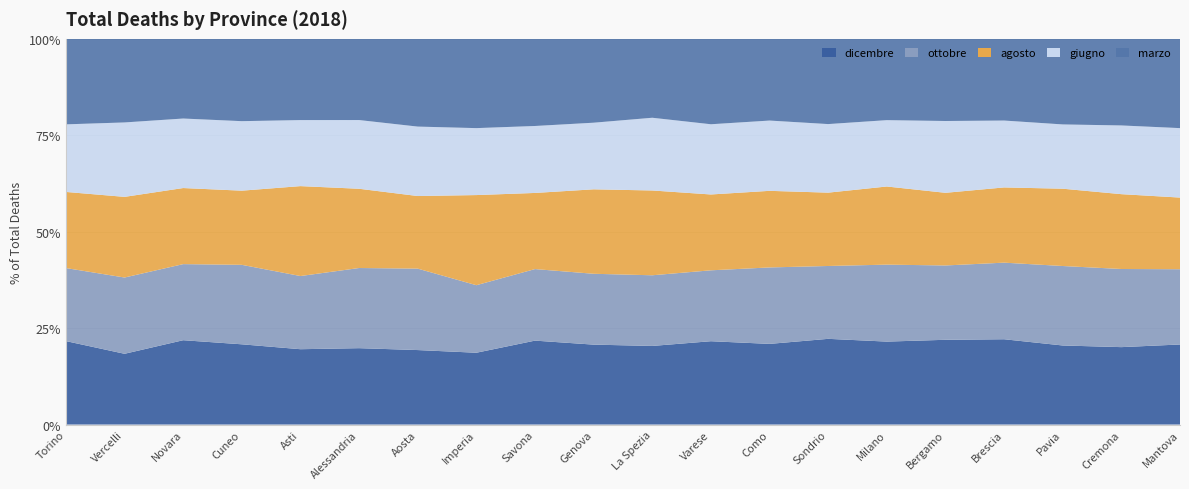

Reading left to right, list all the values displayed in this chart.

dicembre: Torino=2375	Vercelli=193	Novara=398	Cuneo=620	Asti=243	Alessandria=508	Aosta=118	Imperia=251	Savona=366	Genova=1057	La Spezia=267	Varese=845	Como=536	Sondrio=180	Milano=2807	Bergamo=910	Brescia=1134	Pavia=583	Cremona=329	Mantova=400
ottobre: Torino=2078	Vercelli=208	Novara=359	Cuneo=614	Asti=236	Alessandria=533	Aosta=129	Imperia=236	Savona=312	Genova=937	La Spezia=240	Varese=719	Como=508	Sondrio=153	Milano=2604	Bergamo=798	Brescia=1018	Pavia=586	Cremona=332	Mantova=376
agosto: Torino=2166	Vercelli=220	Novara=359	Cuneo=573	Asti=290	Alessandria=527	Aosta=115	Imperia=315	Savona=332	Genova=1117	La Spezia=288	Varese=769	Como=509	Sondrio=154	Milano=2644	Bergamo=780	Brescia=1000	Pavia=570	Cremona=318	Mantova=358
giugno: Torino=1923	Vercelli=203	Novara=328	Cuneo=537	Asti=213	Alessandria=457	Aosta=110	Imperia=234	Savona=292	Genova=881	La Spezia=247	Varese=712	Como=467	Sondrio=144	Milano=2245	Bergamo=771	Brescia=889	Pavia=474	Cremona=292	Mantova=347
marzo: Torino=2433	Vercelli=228	Novara=376	Cuneo=636	Asti=262	Alessandria=540	Aosta=139	Imperia=312	Savona=380	Genova=1109	La Spezia=268	Varese=866	Como=543	Sondrio=179	Milano=2751	Bergamo=882	Brescia=1086	Pavia=631	Cremona=368	Mantova=446